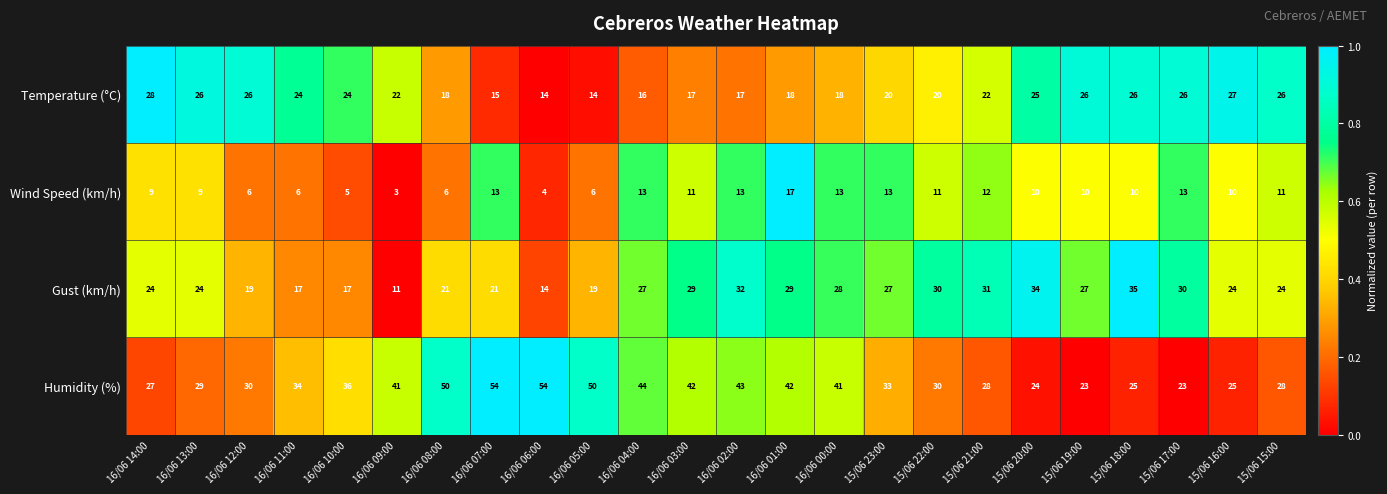

The Wind Speed (km/h) series shows 6 at 16/06 08:00. True or false?

True